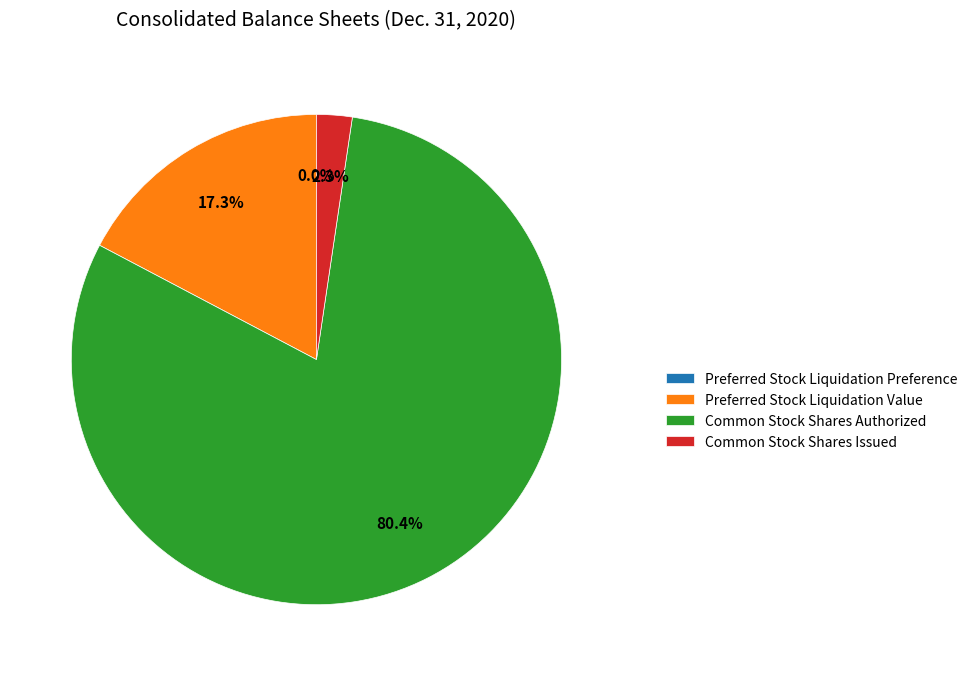

To the nearest percent, what is the difference between the largest and smallest slice percentages?

80%